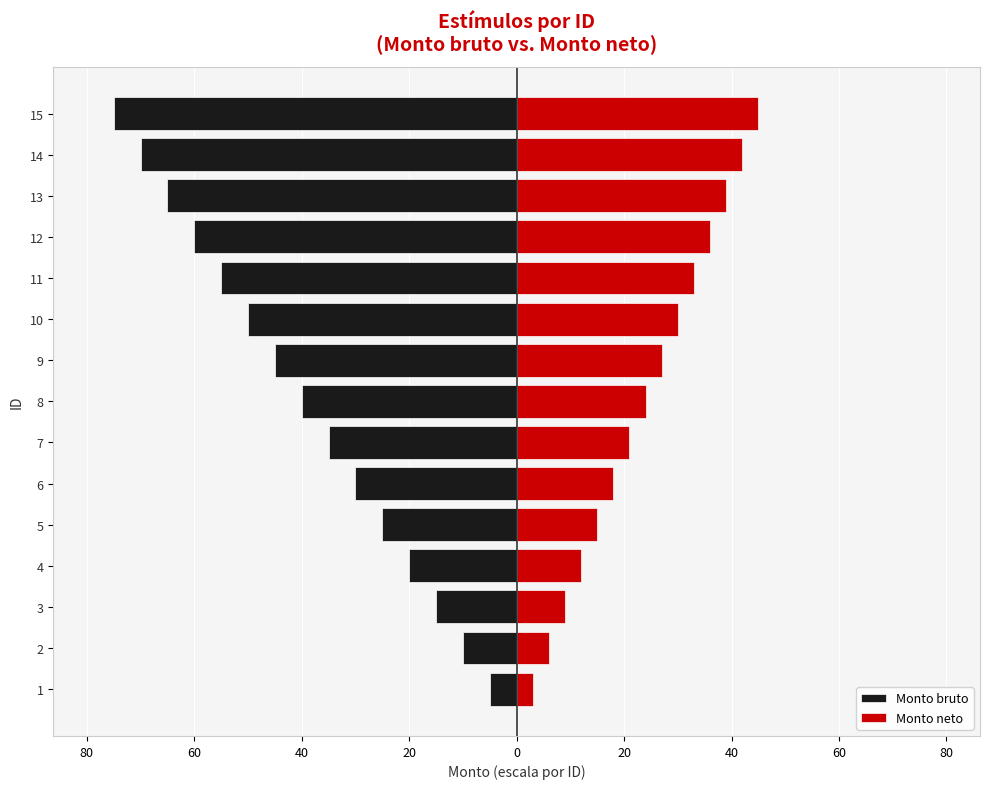

What is the smallest value displayed?

-75